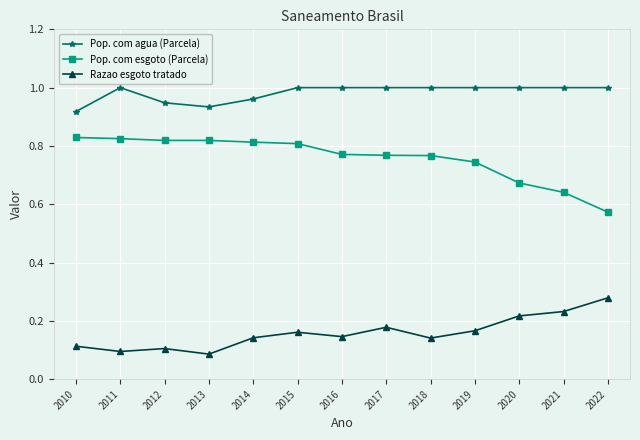

How many Pop. com esgoto (Parcela) values are between 0 and 1?

13